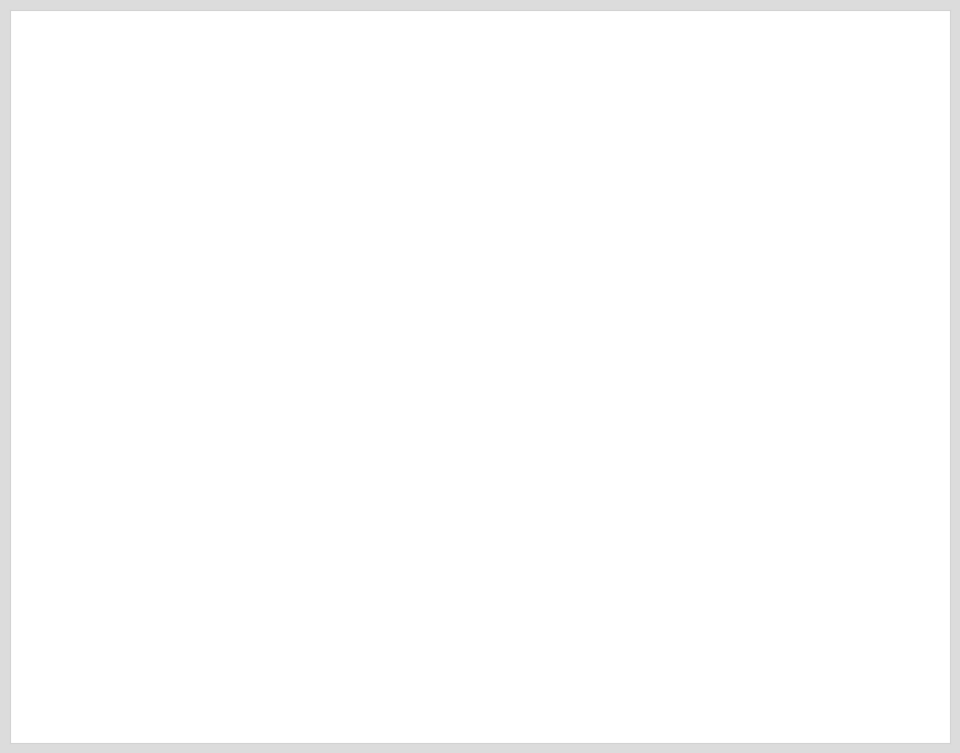

How many slices are in this pie chart?

2